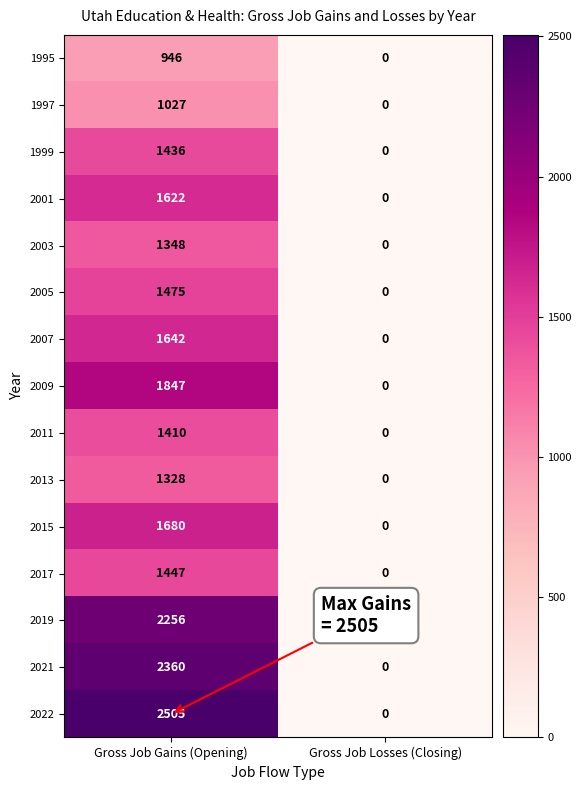

The 1997 series shows 1428 at Gross Job Gains (Opening). True or false?

False